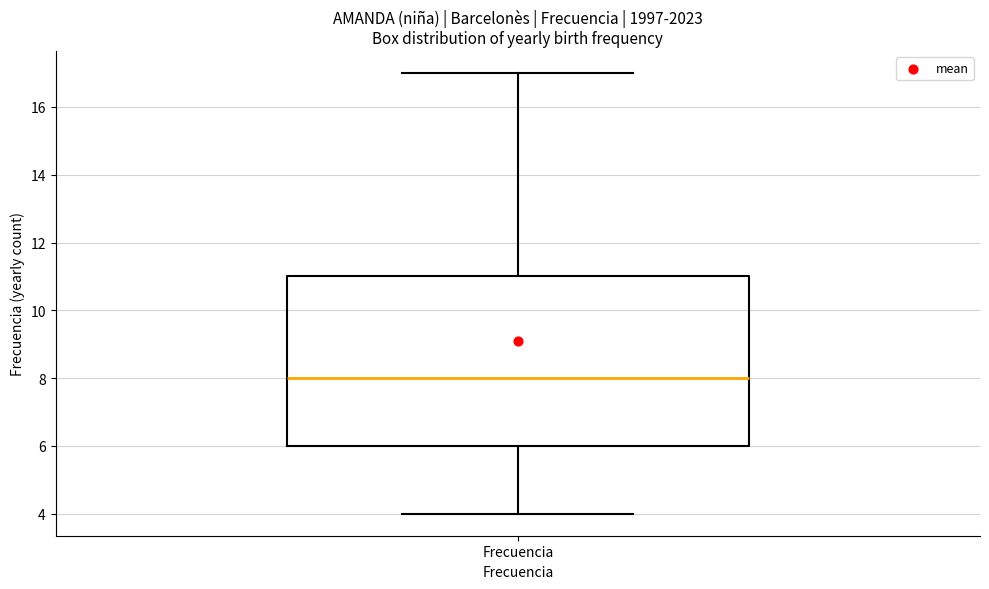

Transcribe this box plot: give where the median line is, the range the box spans, and where the two whiskers end, as read against the y-axis. The values are not printed on the chart, so give them approximately, as read against the axis.

median 8, box 6 to 11, whiskers 4 to 17